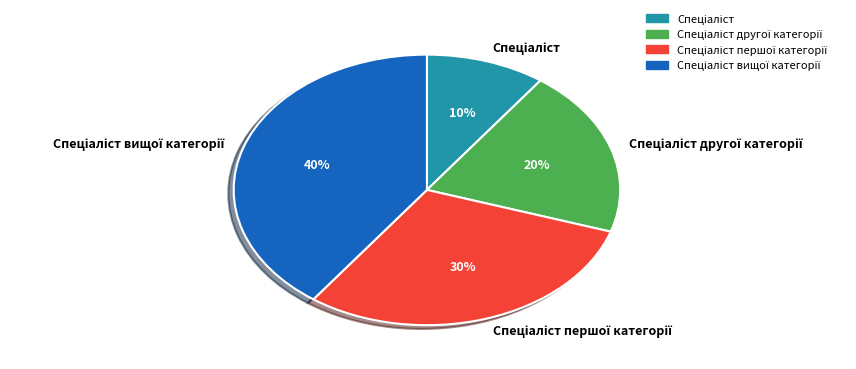

How many slices are in this pie chart?

4